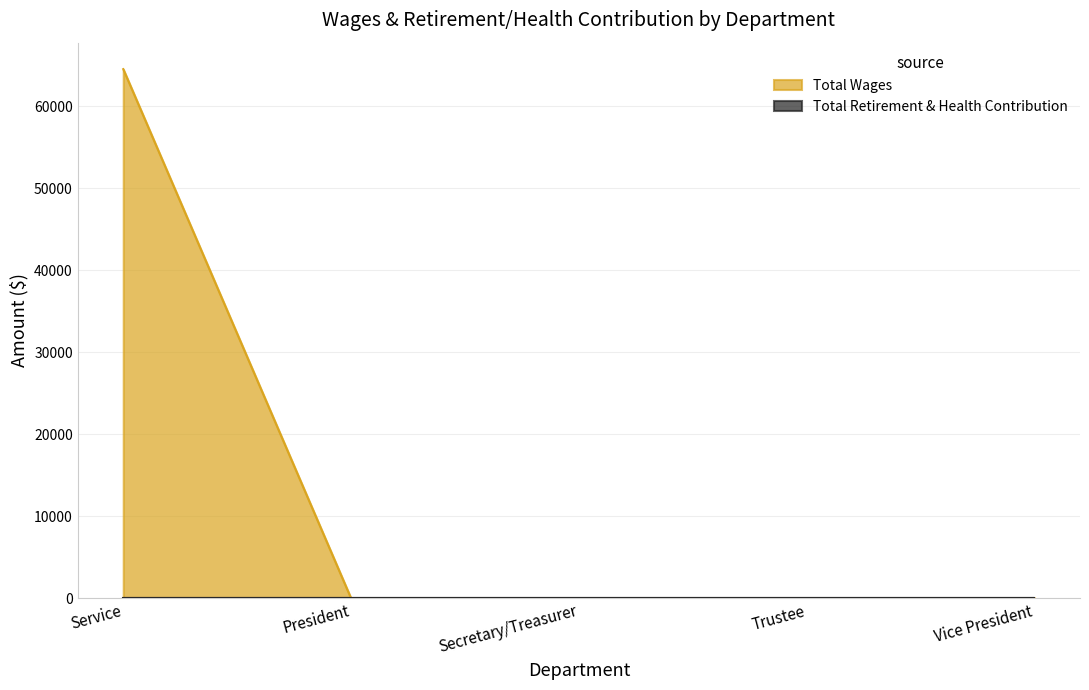

List the labels in order of value, largest first.

Service, President, Secretary/Treasurer, Trustee, Vice President